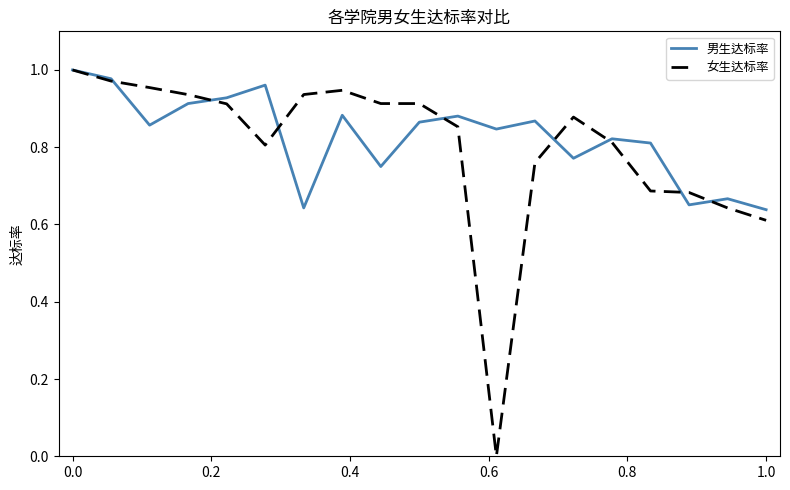

Which series has the largest range (max minus min)?

女生达标率